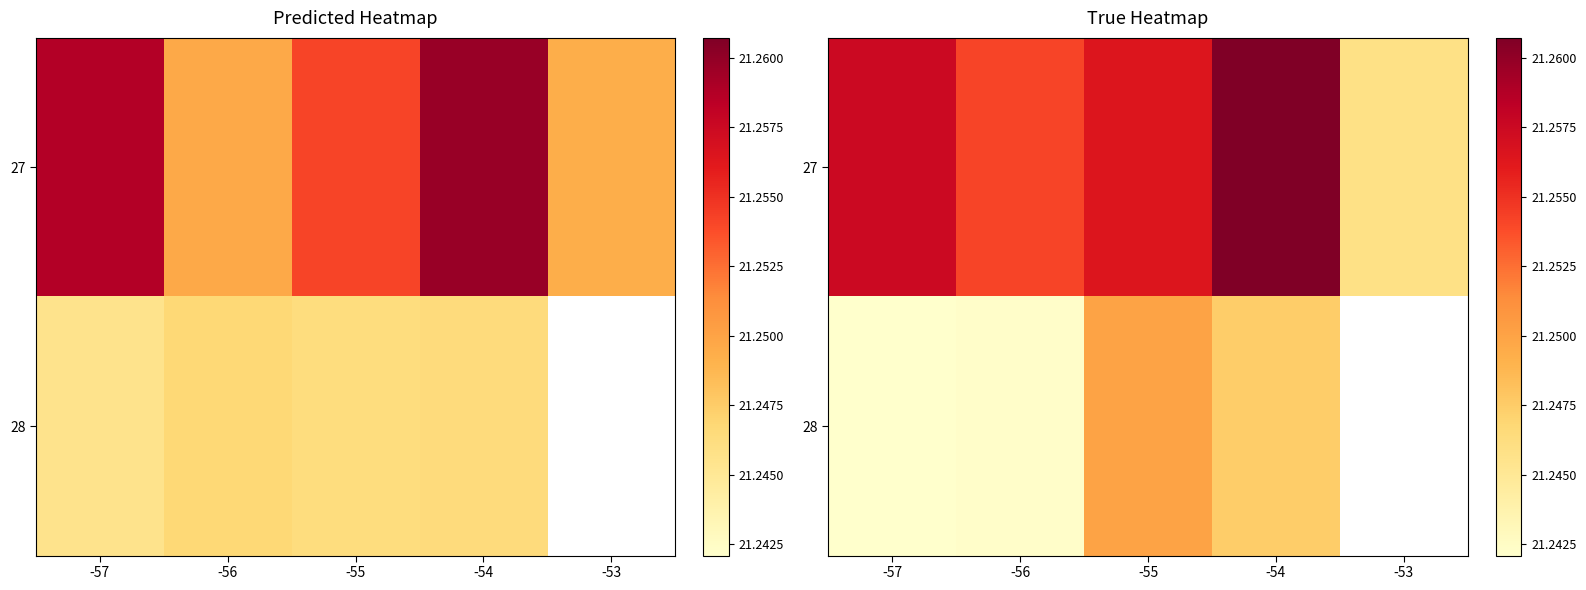

Is it true that 27 equals 5.4 at -55?

False